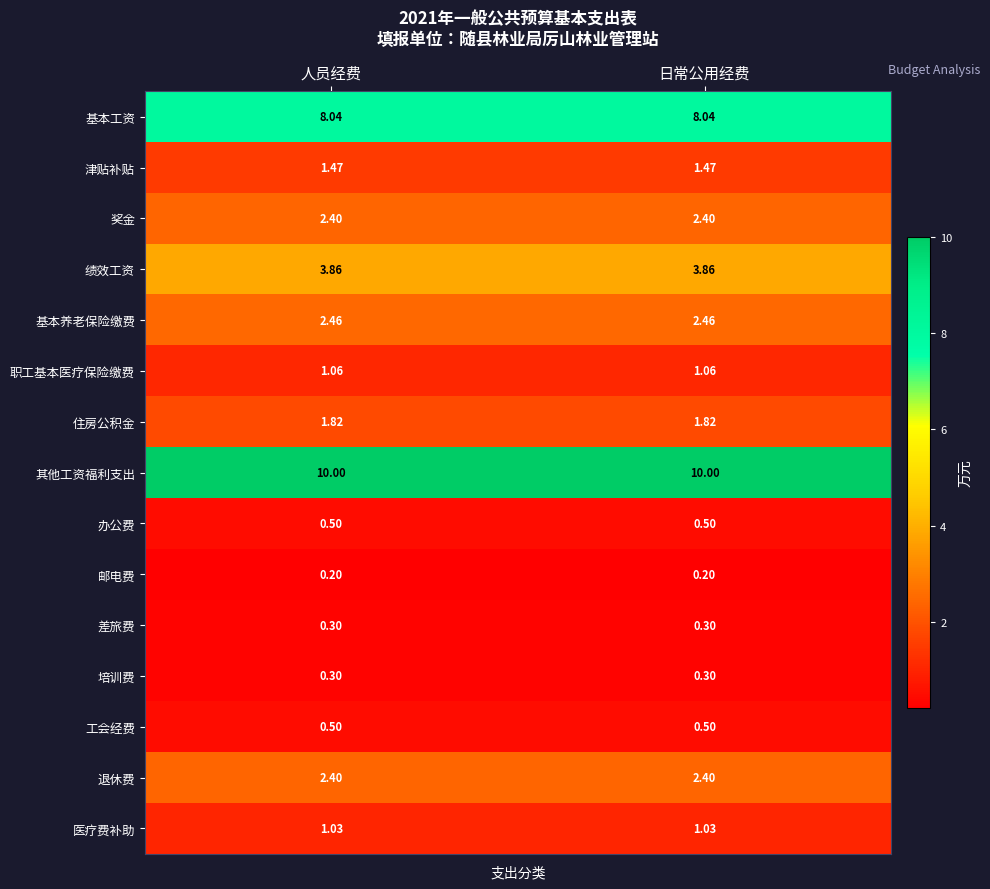

Is the value of 基本工资 at 日常公用经费 greater than the value of 津贴补贴 at 日常公用经费?

Yes